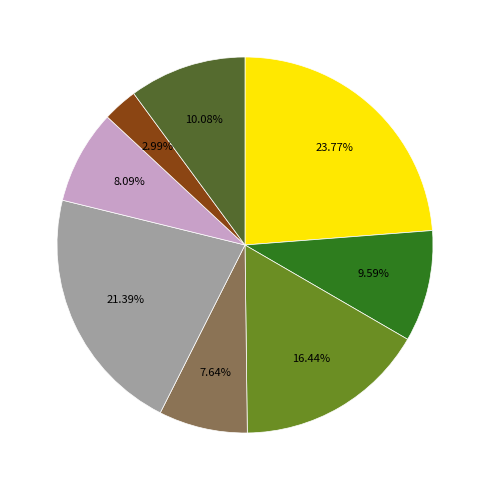

Does any single category account for the majority?

No